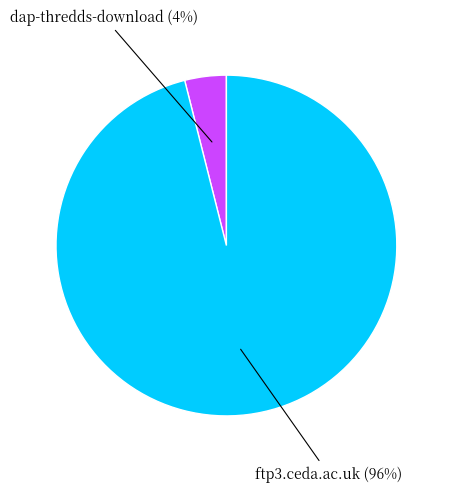

To the nearest percent, what is the difference between the largest and smallest slice percentages?

92%